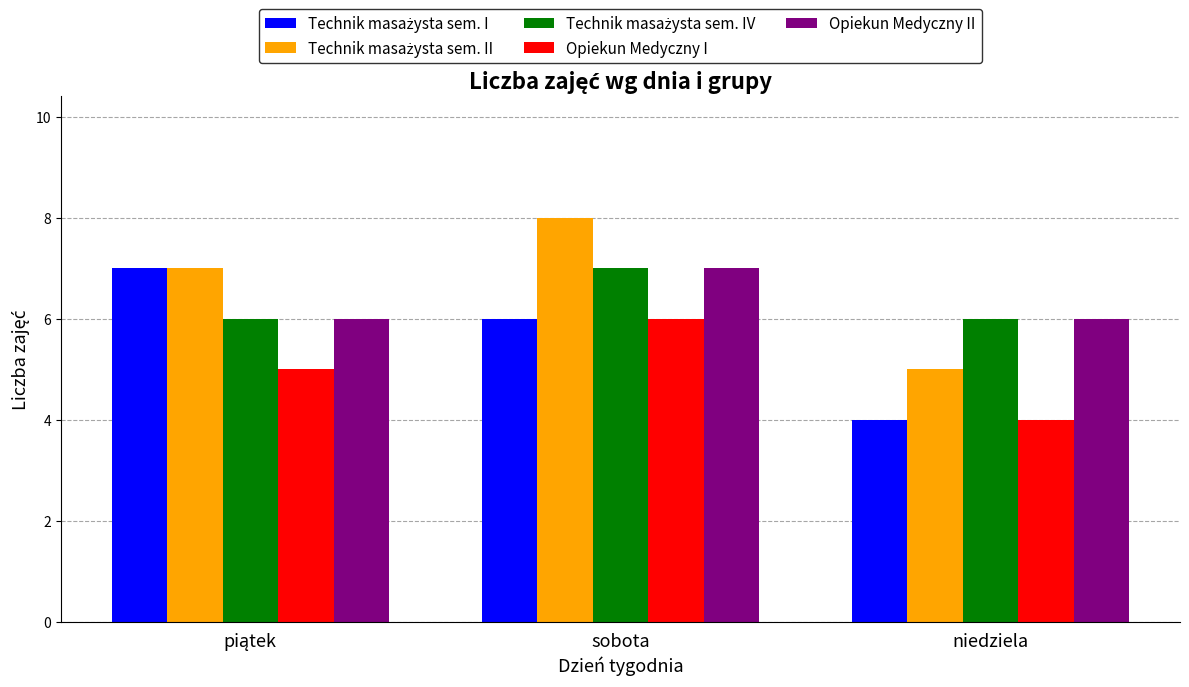

What is the approximate value of Opiekun Medyczny II at niedziela?

6